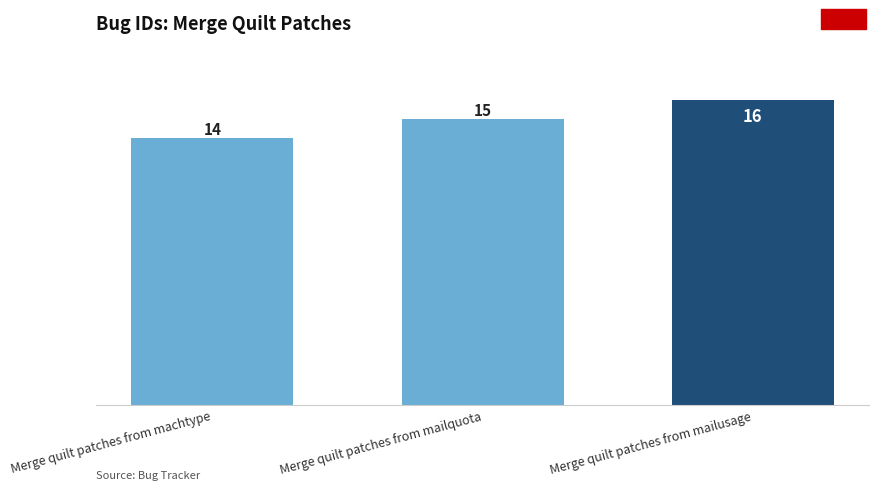

At which label is the value closest to 15?

Merge quilt patches from mailquota